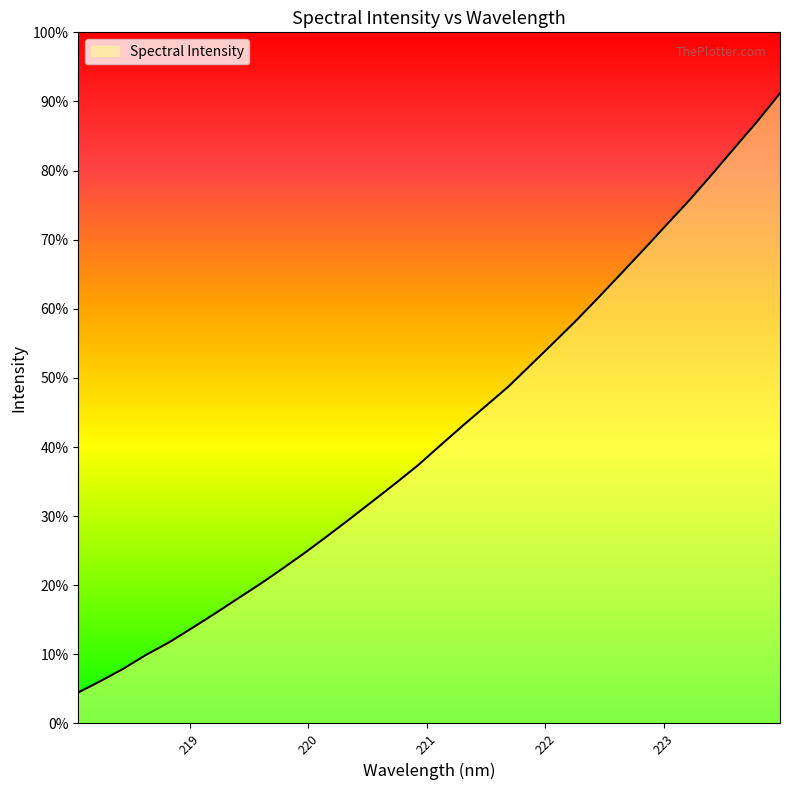

Does the chart display data point markers on the line(s)?

No